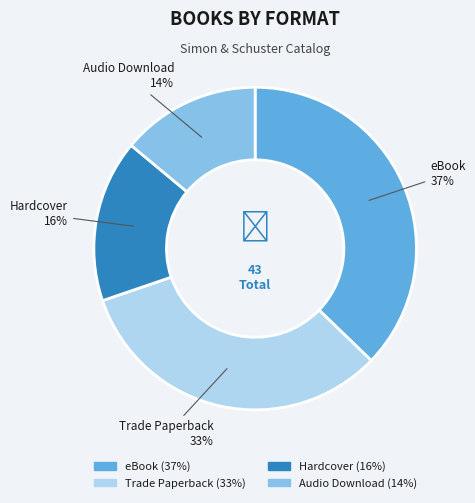

What is the ratio of the value at Hardcover to the value at Trade Paperback?

0.5